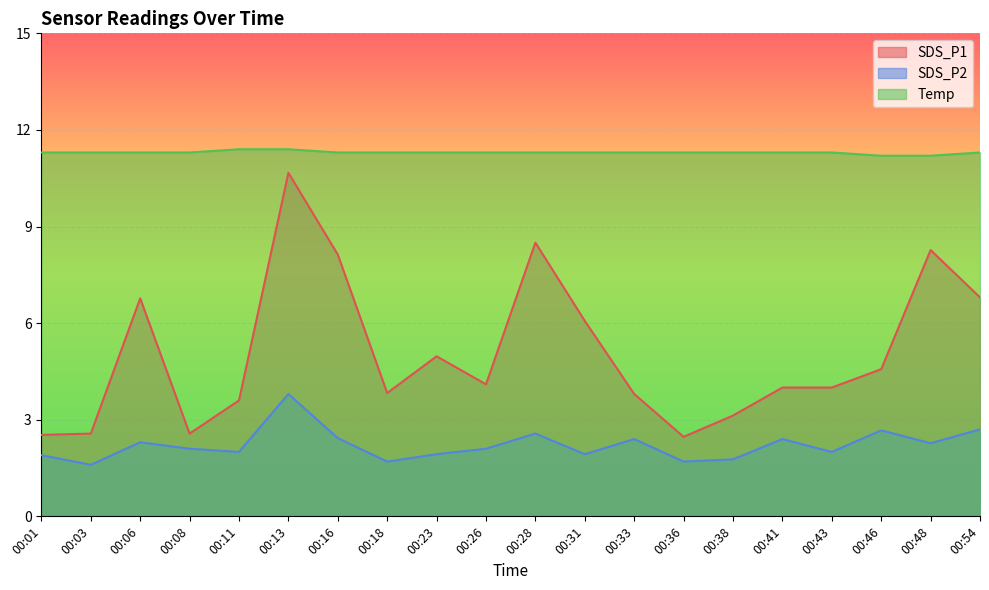

What is the difference between the second highest and second lowest values in the SDS_P1 series?

6.0